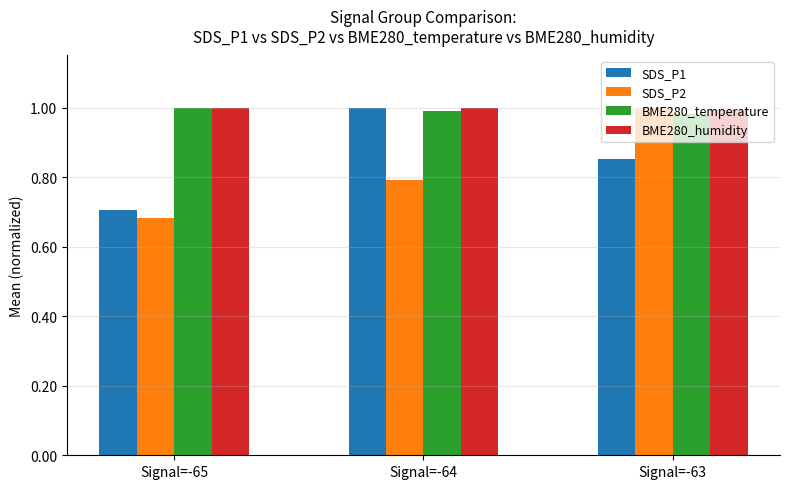

What is the sum of the BME280_temperature values at Signal=-64 and Signal=-65?

2.0